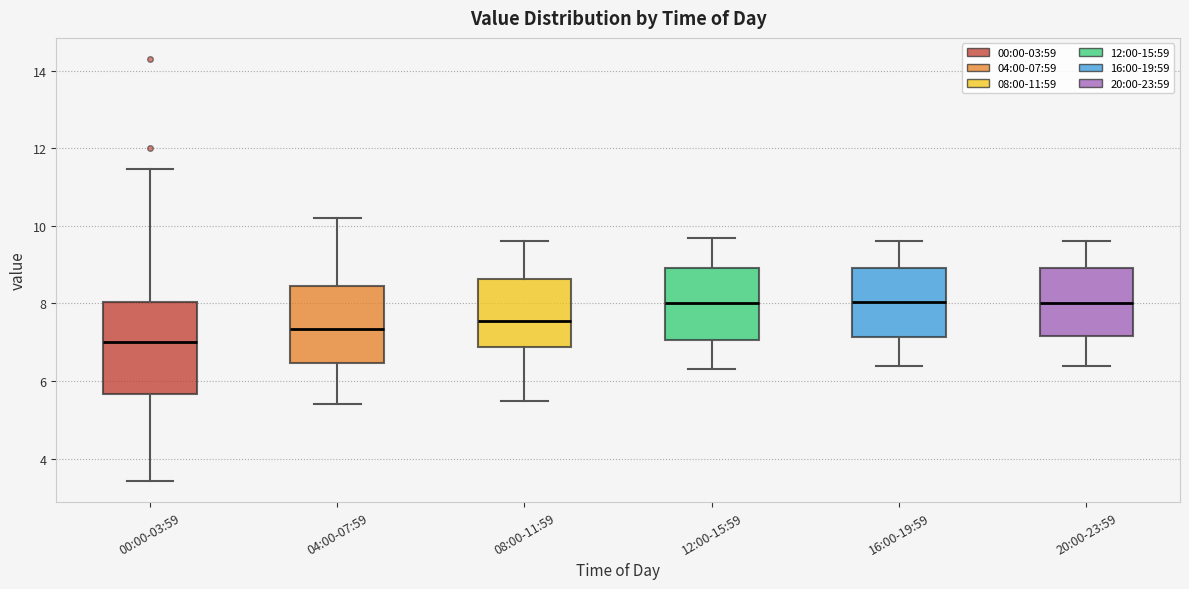

Which box has the lowest median line?

00:00-03:59